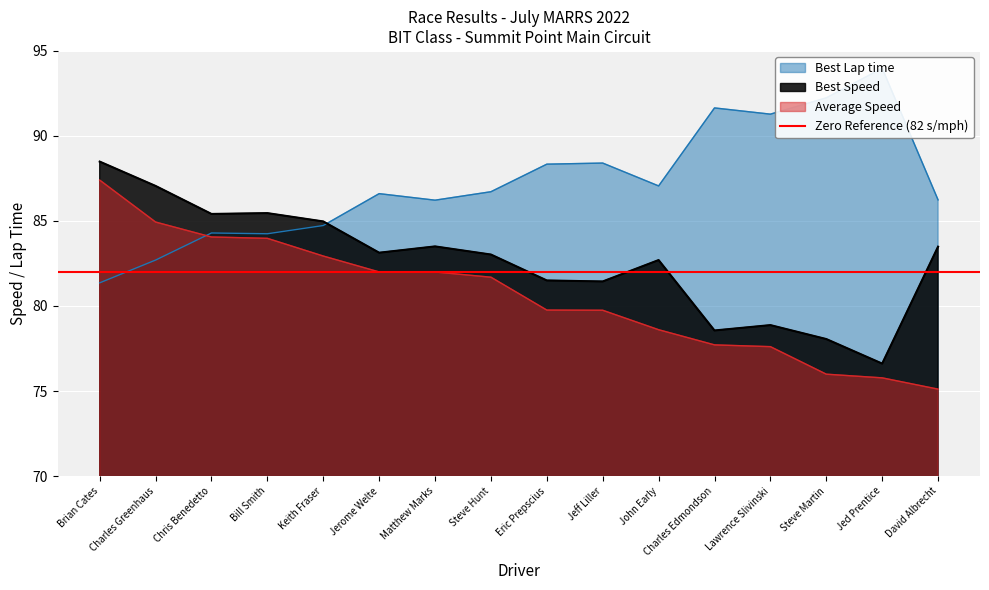

Count the number of data series in this chart.

3